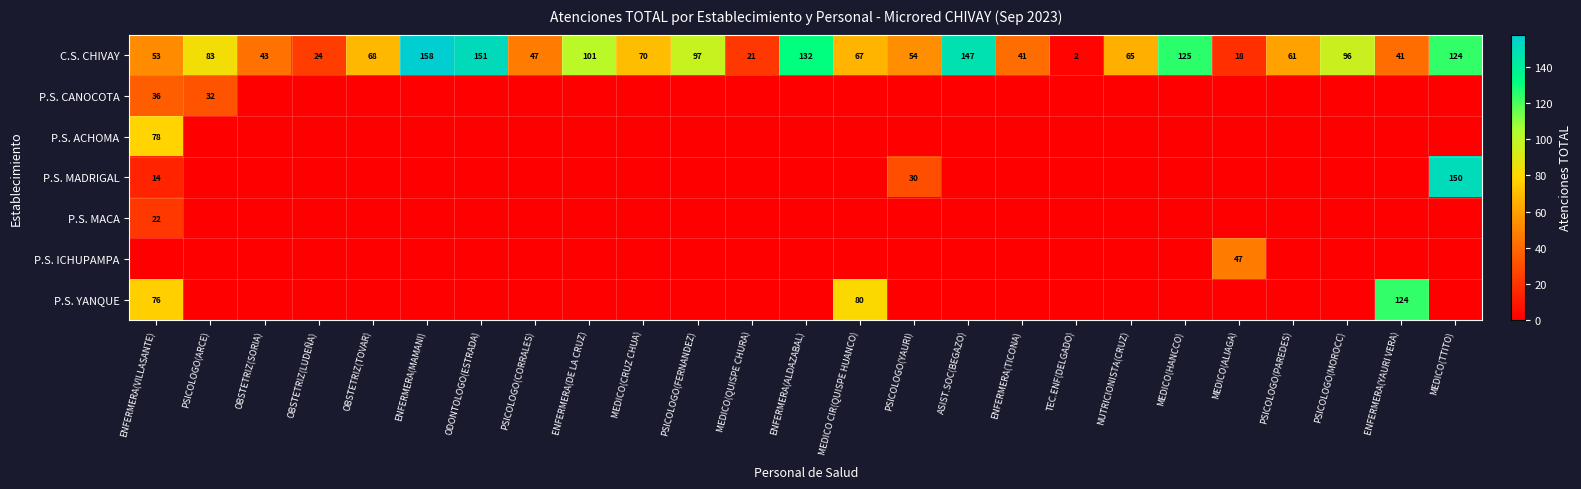

What is the greatest value displayed?

158